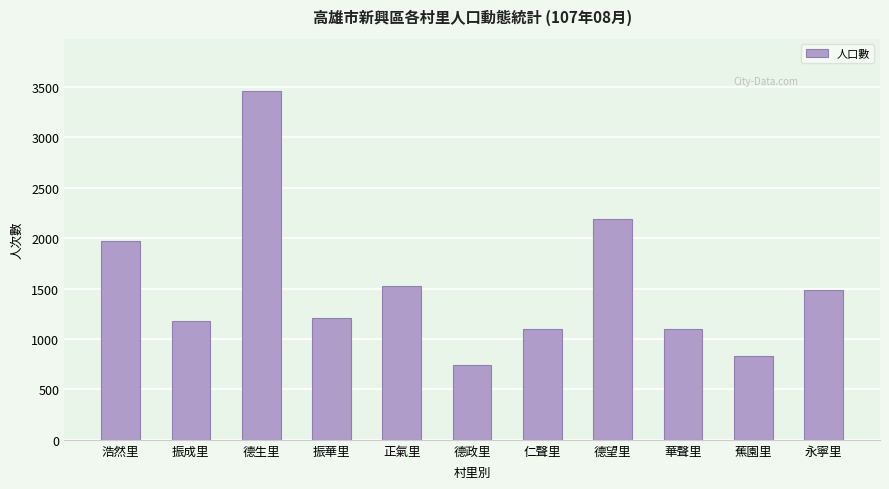

Is it true that the value at 浩然里 is 796?

False